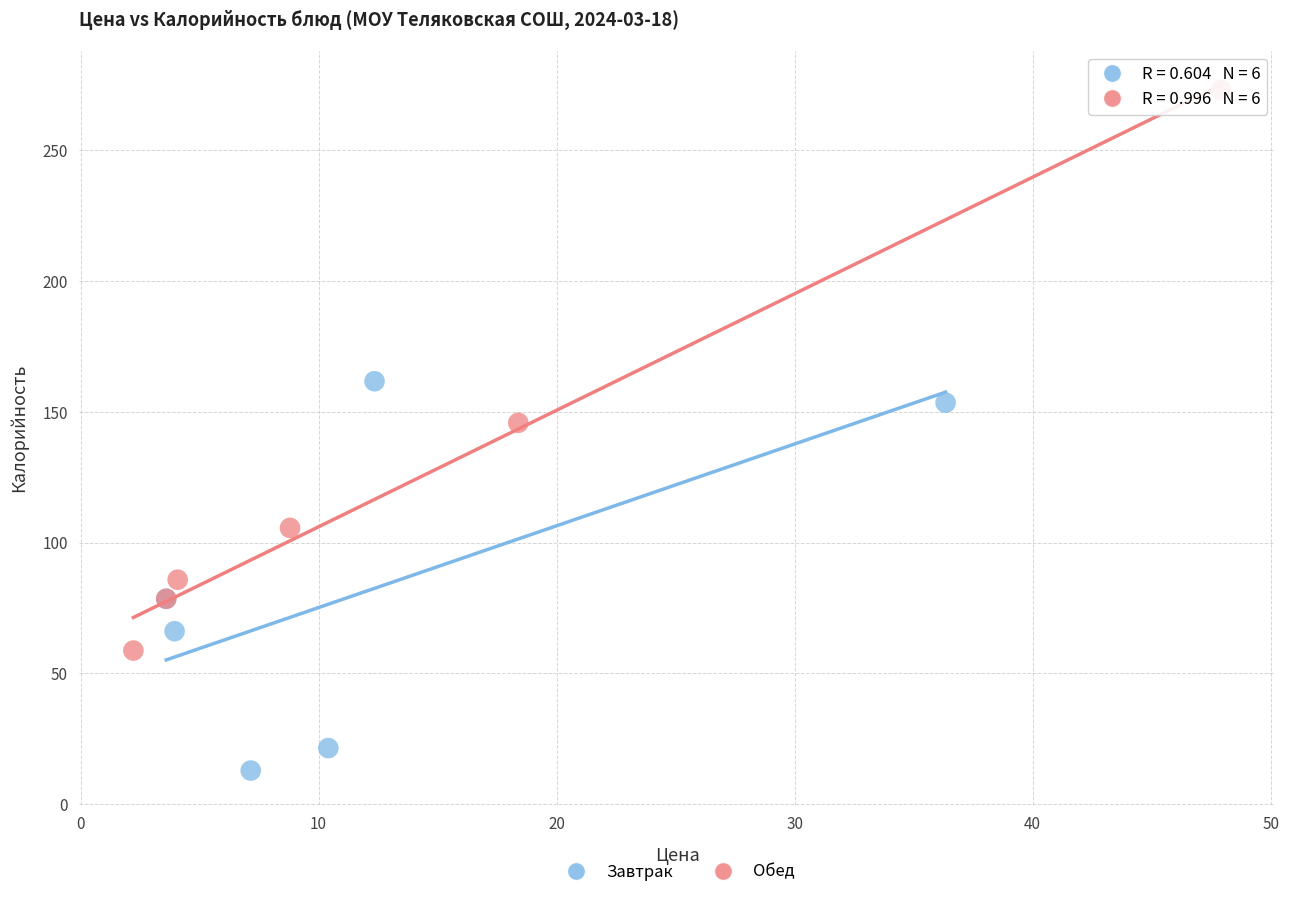

Which series contains the highest Y value?

Обед